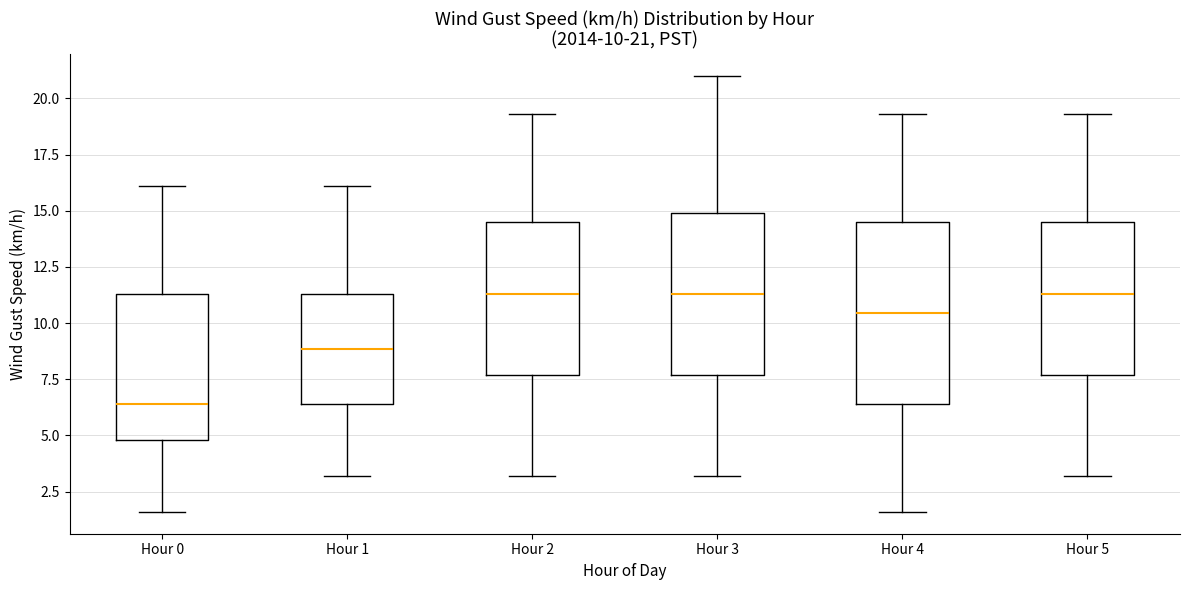

Comparing the boxes themselves (not the whiskers), which one is the tallest?

Hour 4